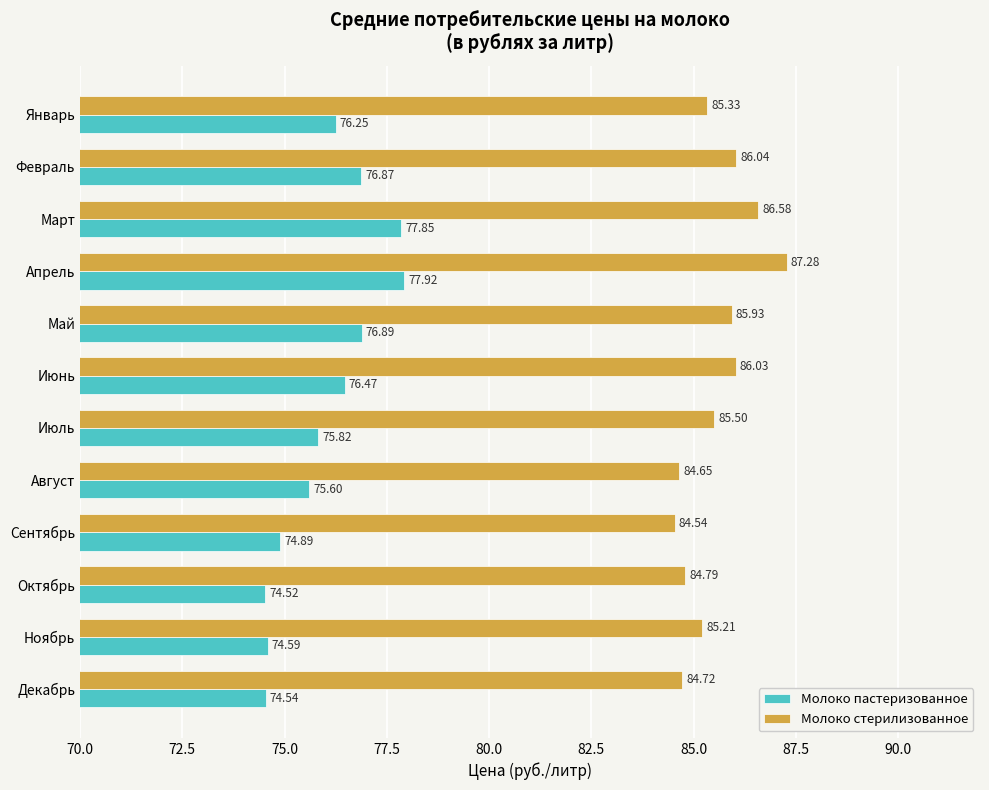

Between Март and Август, which series saw the biggest shift?

Молоко пастеризованное